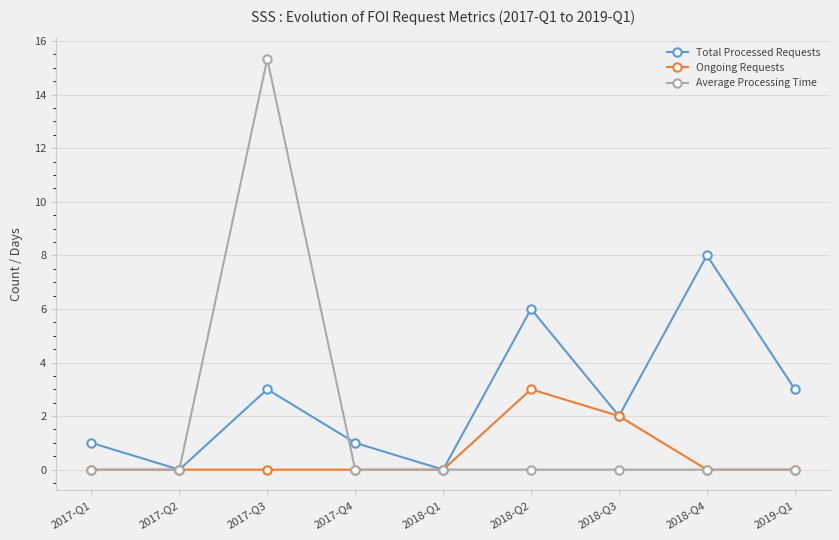

Which series has the largest range (max minus min)?

Average Processing Time